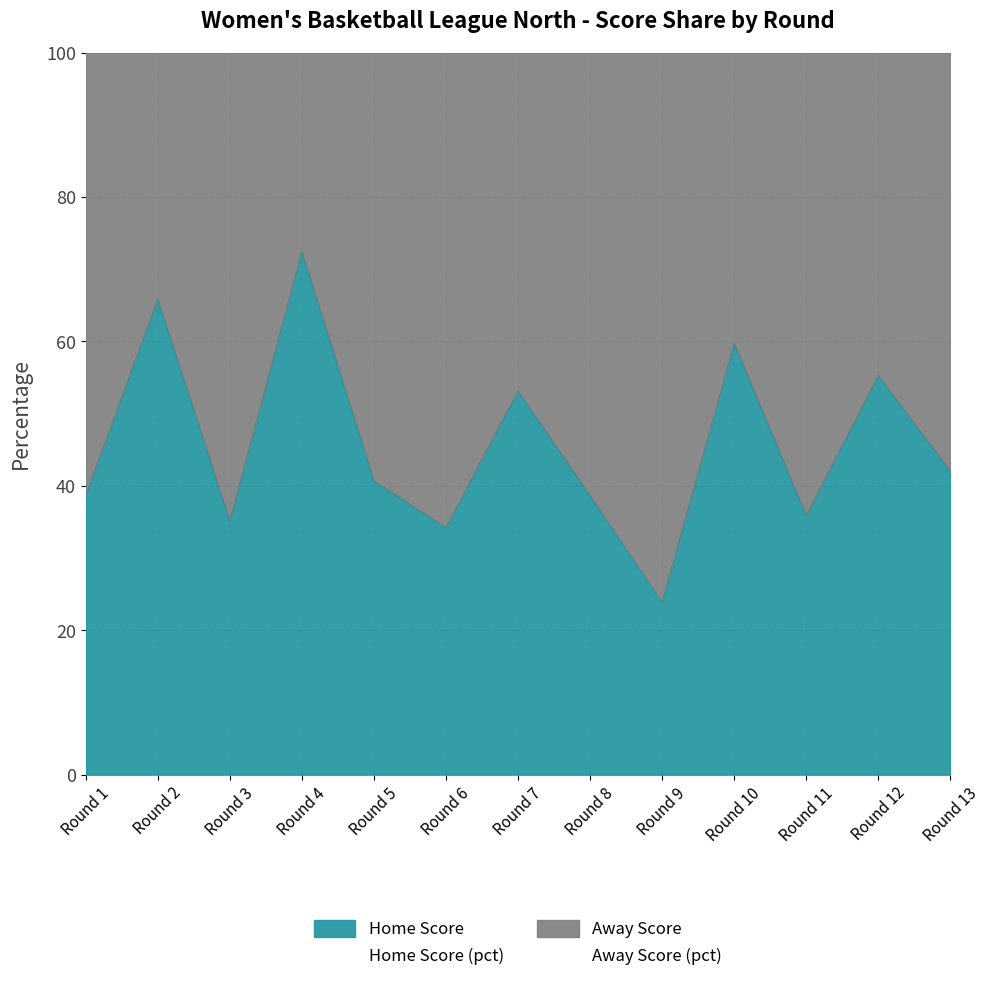

Is the value of Away Score (pct) at Round 7 greater than the value of Home Score (pct) at Round 4?

No